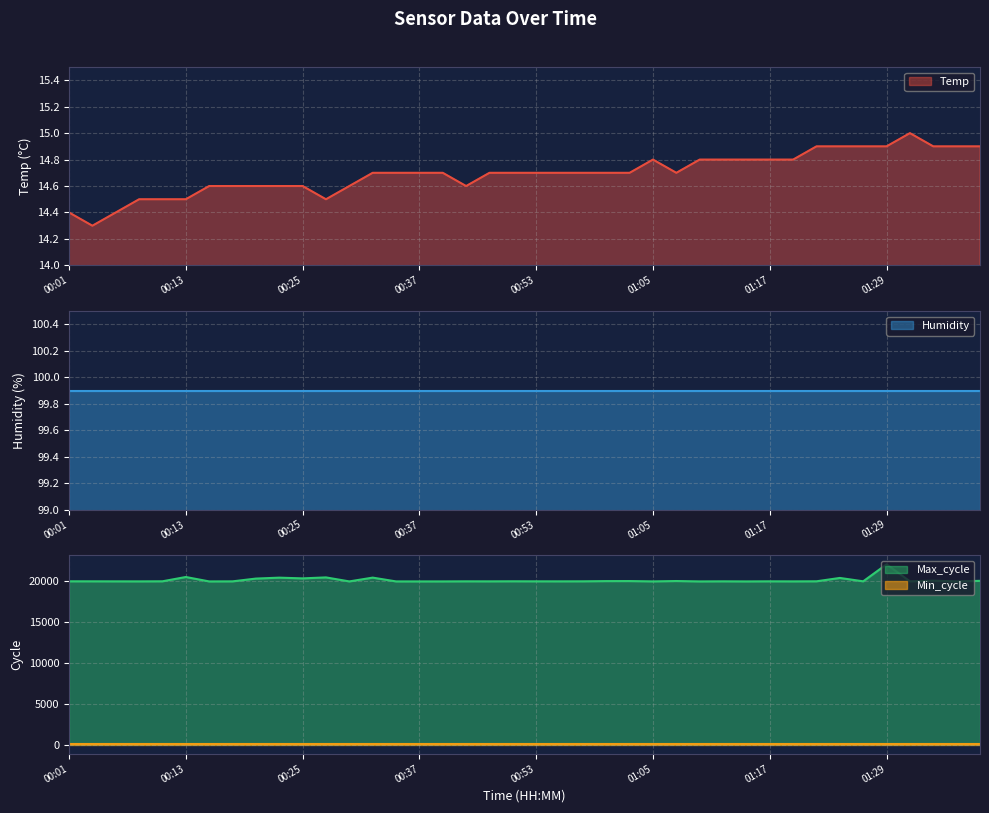

Which series has the largest total across all categories?

Max_cycle